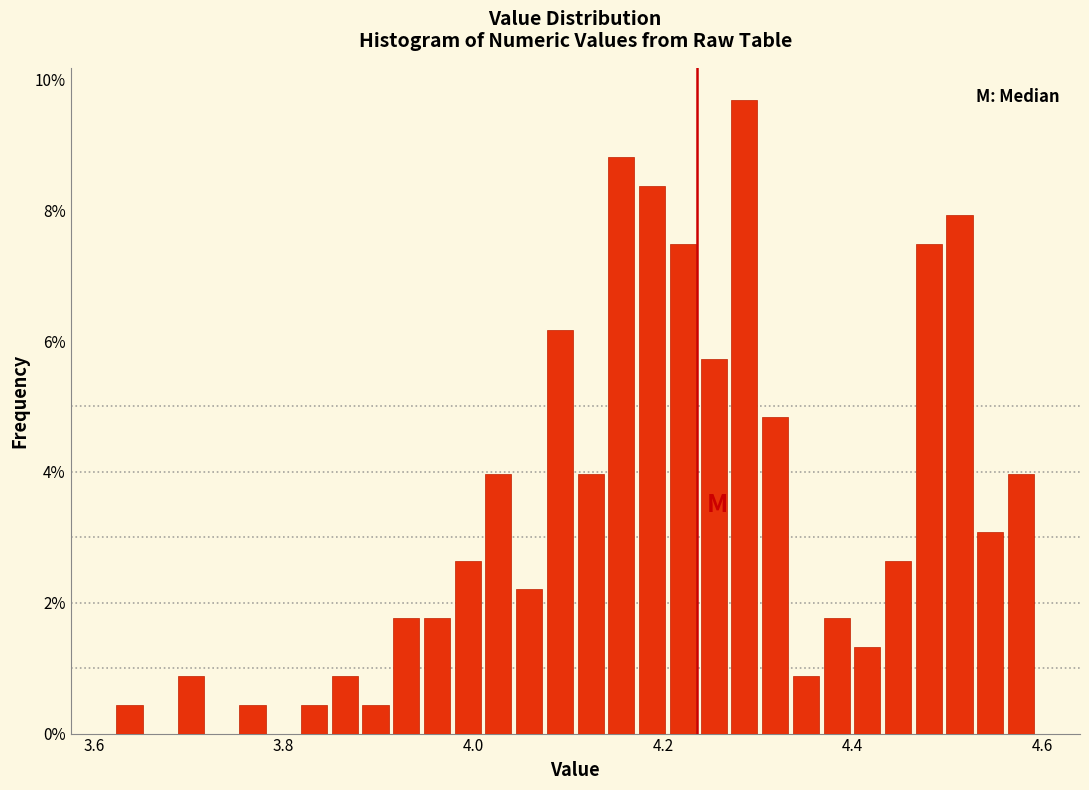

Around what value on the x-axis is the tallest bar? Give the approximate position of its centre, as read against the axis.

4.28